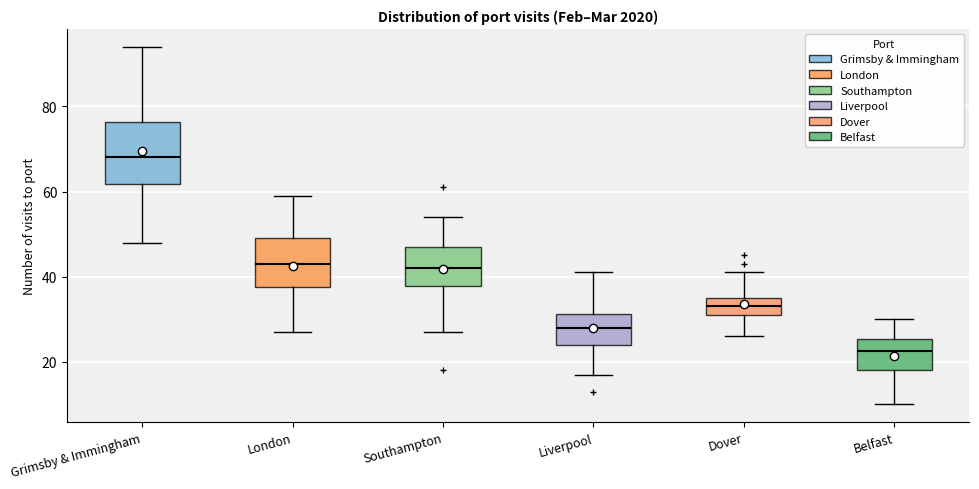

Reading left to right, transcribe this box plot: for each box, give where its median line is, the range the box spans, and where its two whiskers end, as read against the y-axis. The values are not printed on the chart, so give them approximately, as read against the axis.

Grimsby & Immingham: median 68, box 62 to 76, whiskers 48 to 94
London: median 44, box 38 to 50, whiskers 28 to 60
Southampton: median 42, box 38 to 48, whiskers 28 to 54
Liverpool: median 28, box 24 to 32, whiskers 18 to 42
Dover: median 34, box 32 to 36, whiskers 26 to 42
Belfast: median 22, box 18 to 26, whiskers 10 to 30